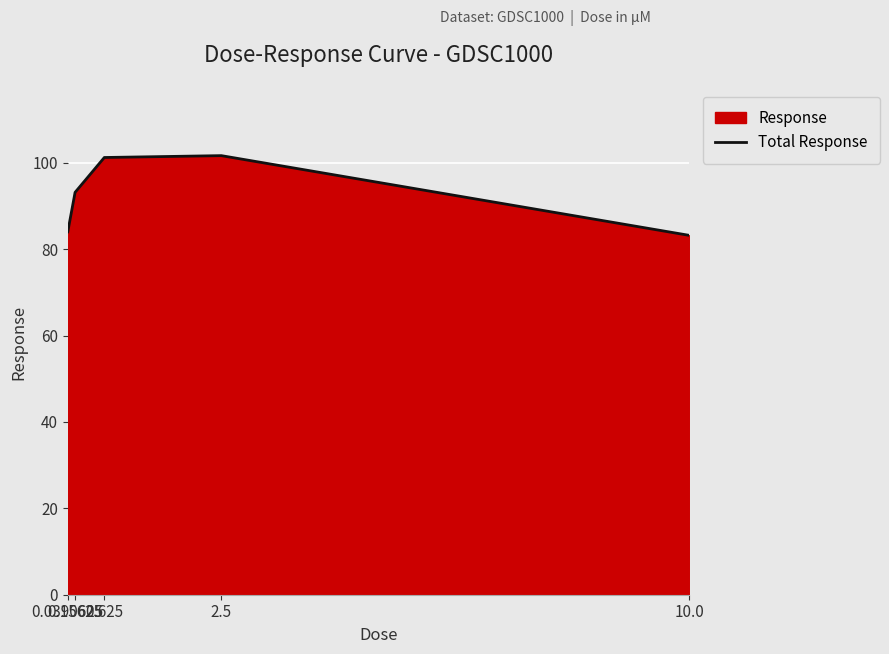

How many lines are shown in the chart?

1